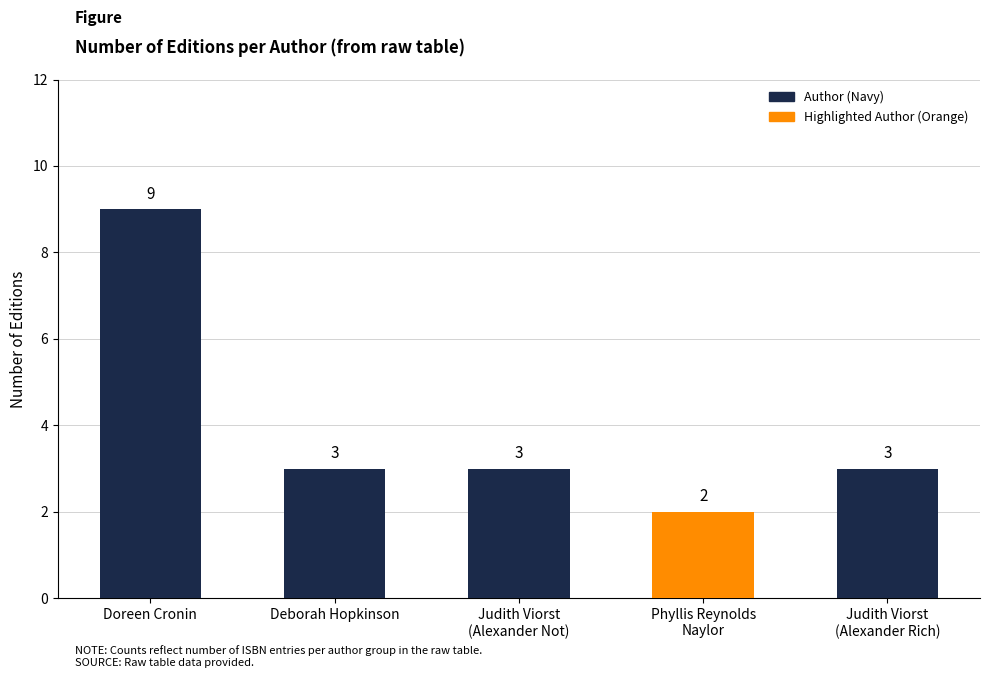

What is the minimum value shown in the chart?

2